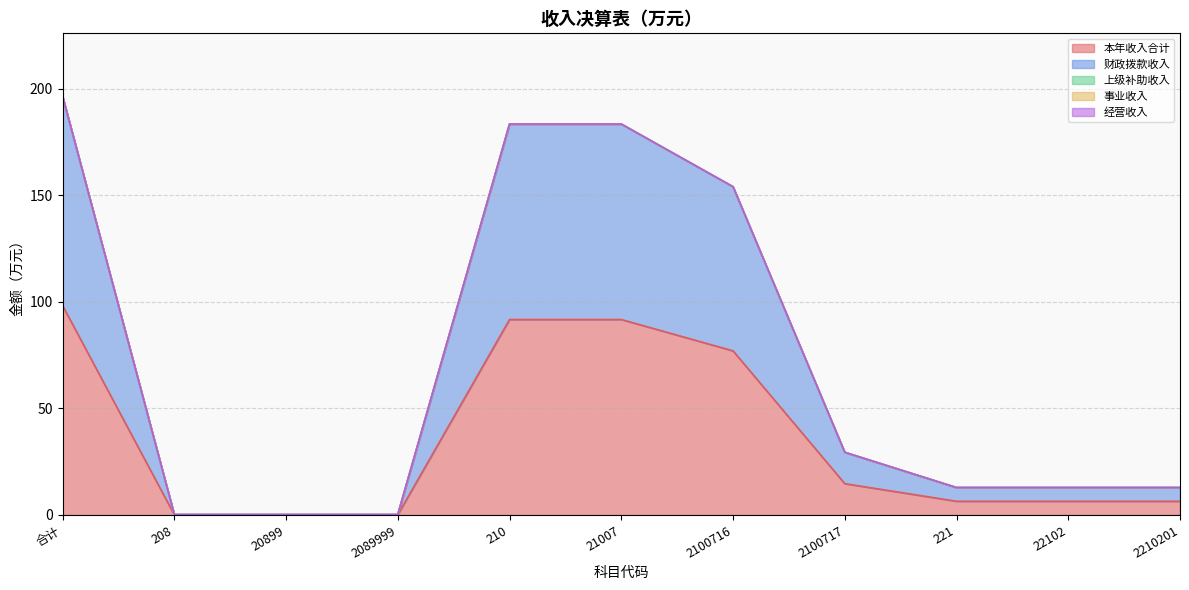

Which has a higher value, 合计 or 2089999?

合计